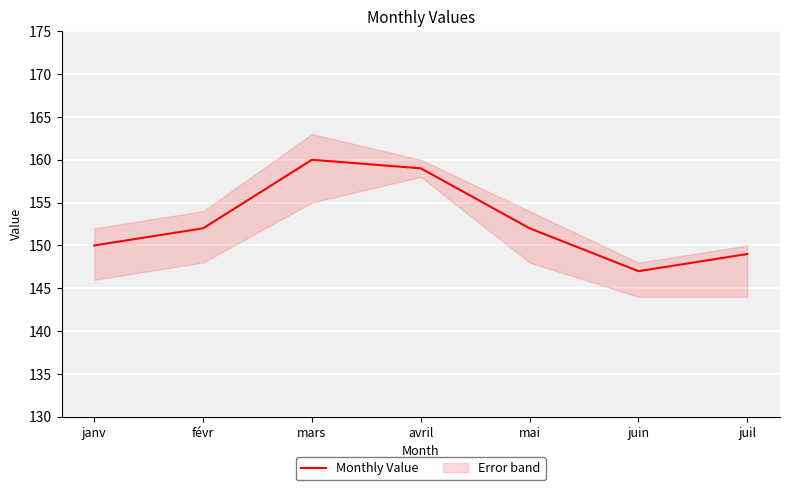

What is the value of the 6th point from the left?

147